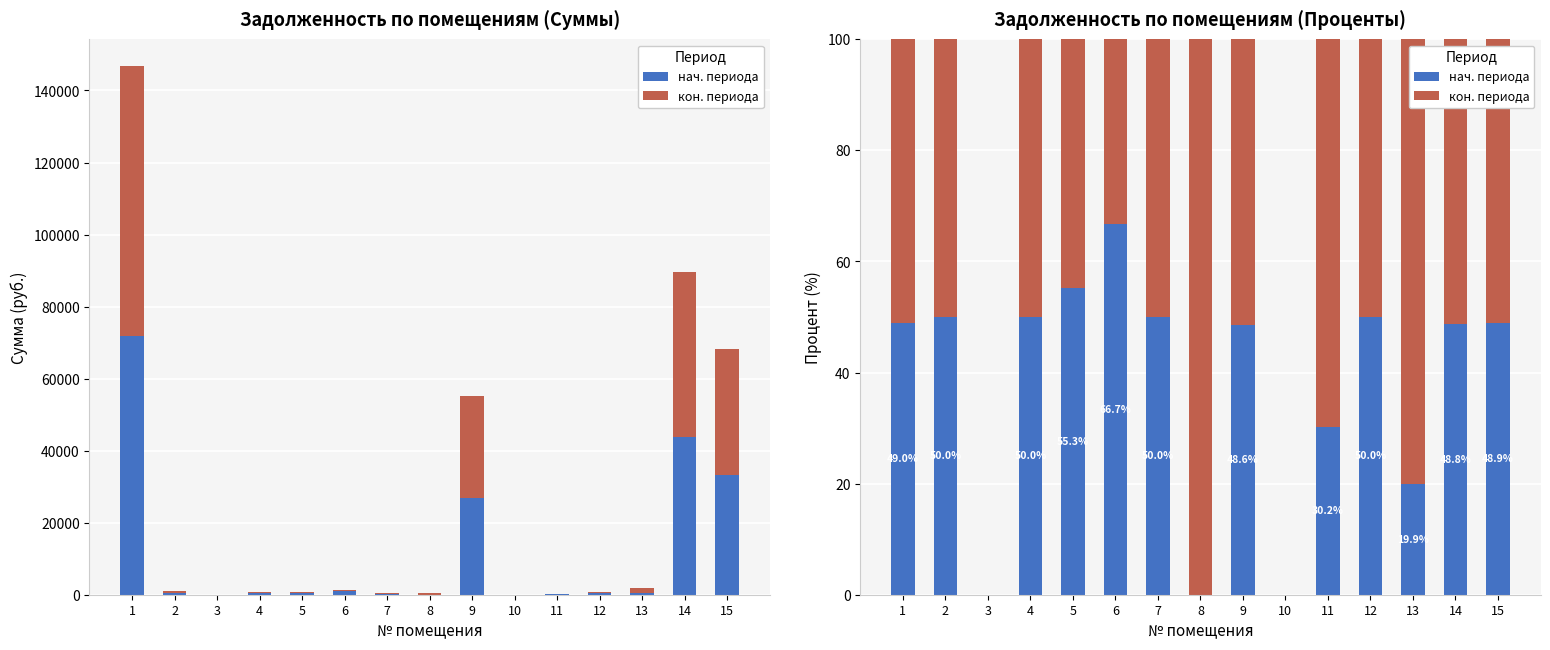

What is the difference between the нач. периода values at 12 and 5?

5.3